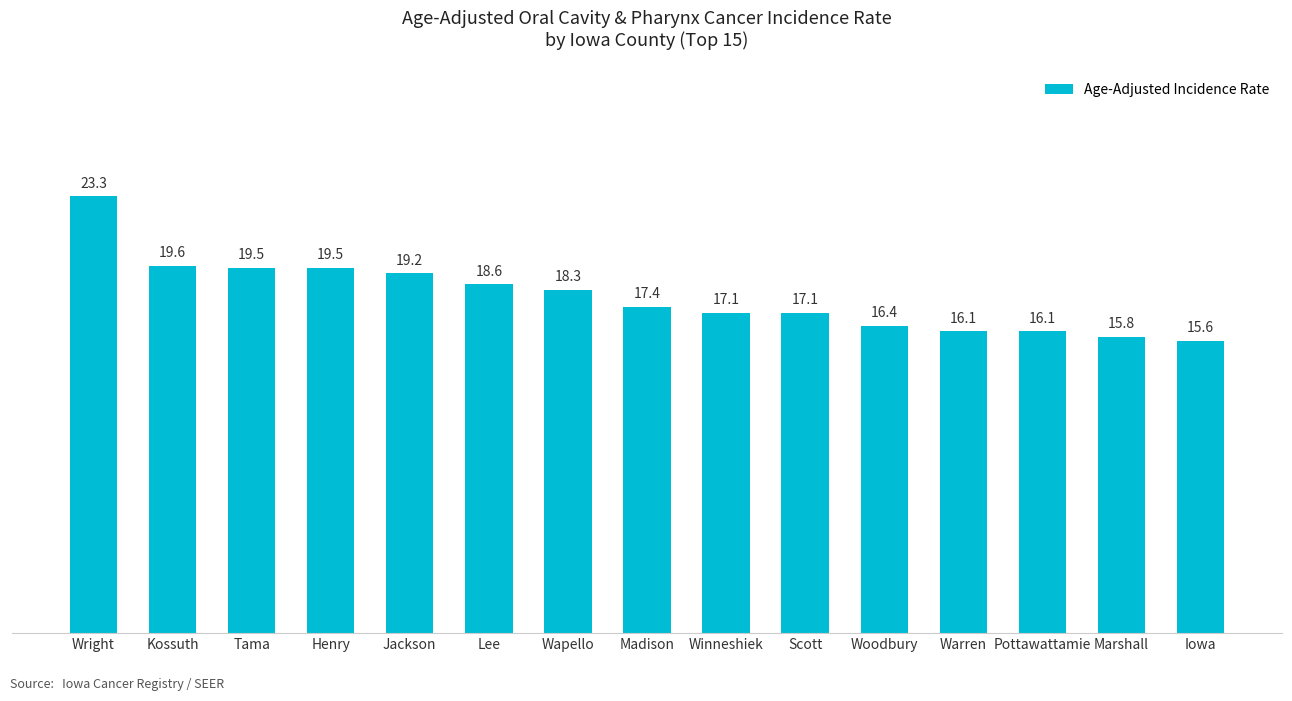

Are the bars grouped side by side (vs. stacked)?

No